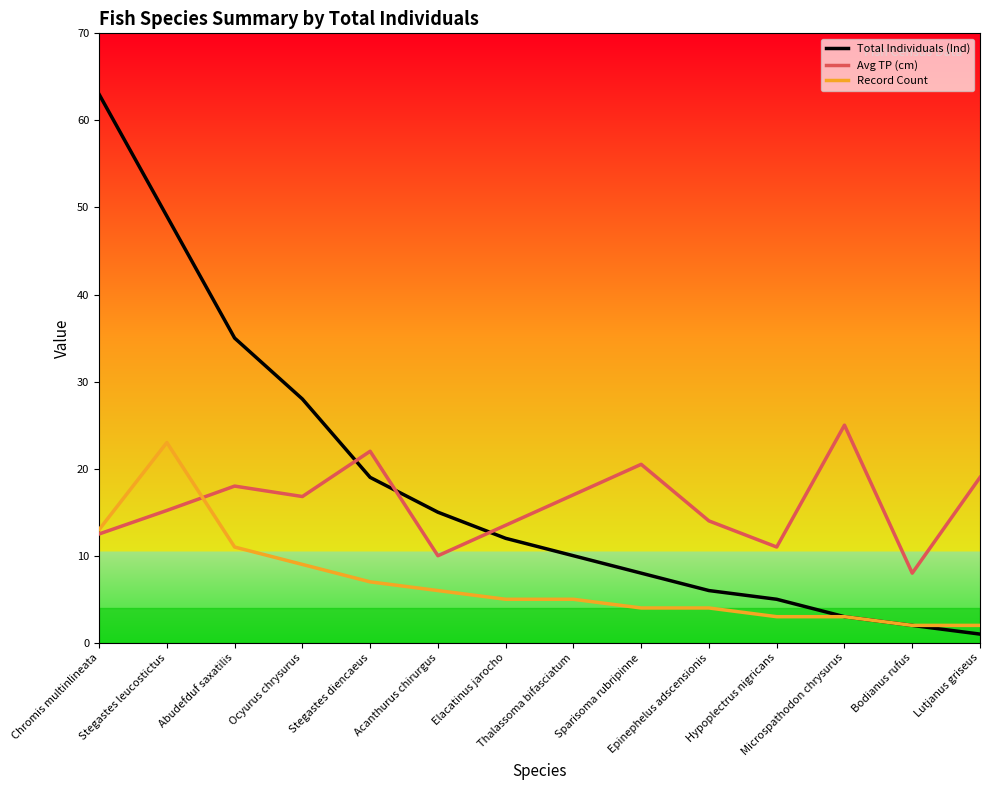

What is the minimum value for Avg TP (cm)?

8.0